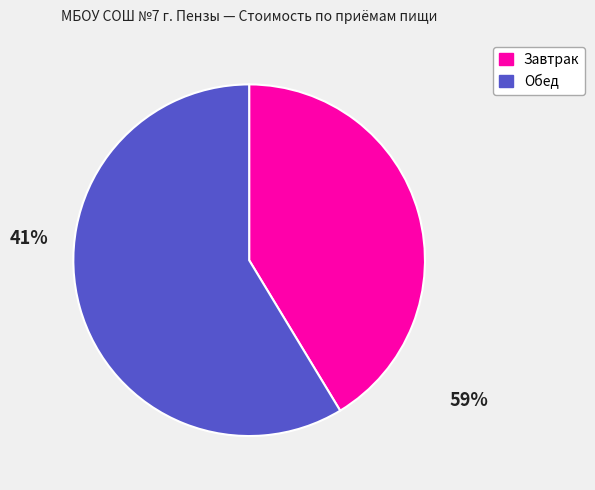

Is there any slice that represents more than half of the pie?

Yes